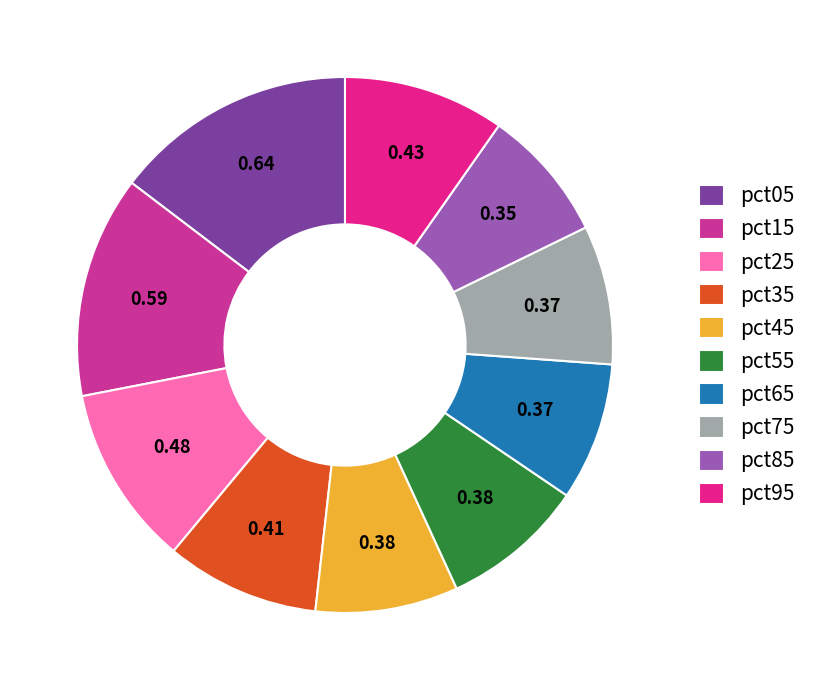

Rank the categories by value from lowest to highest.

pct85, pct65, pct75, pct45, pct55, pct35, pct95, pct25, pct15, pct05